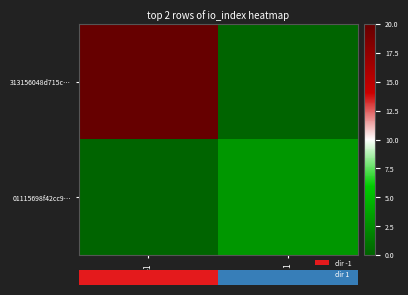

Which has a higher value, -1 or 1?

-1